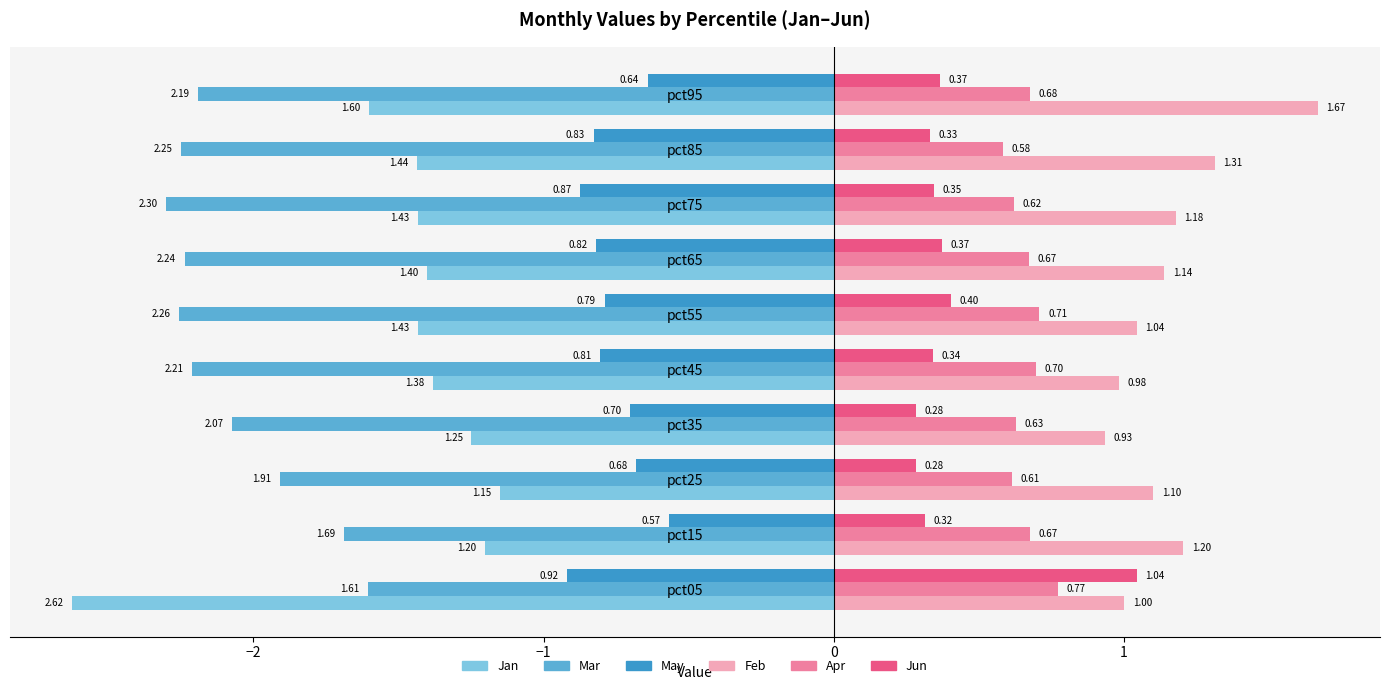

Which series changed the most between pct05 and pct25?

Jan